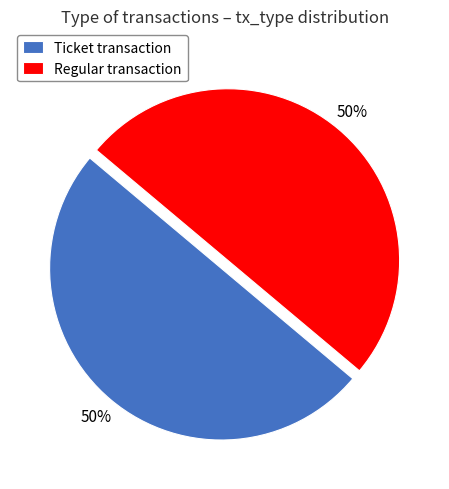

Approximately how many times larger is the value at Ticket transaction compared to Regular transaction?

1.0